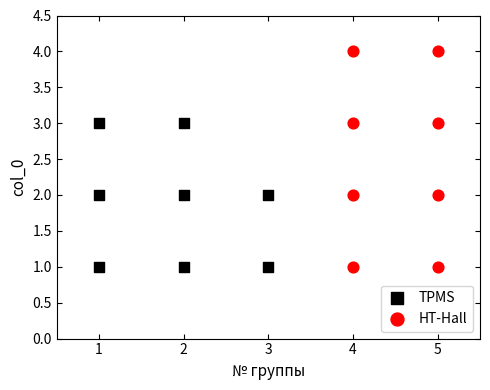

Which series contains the highest Y value?

HT-Hall